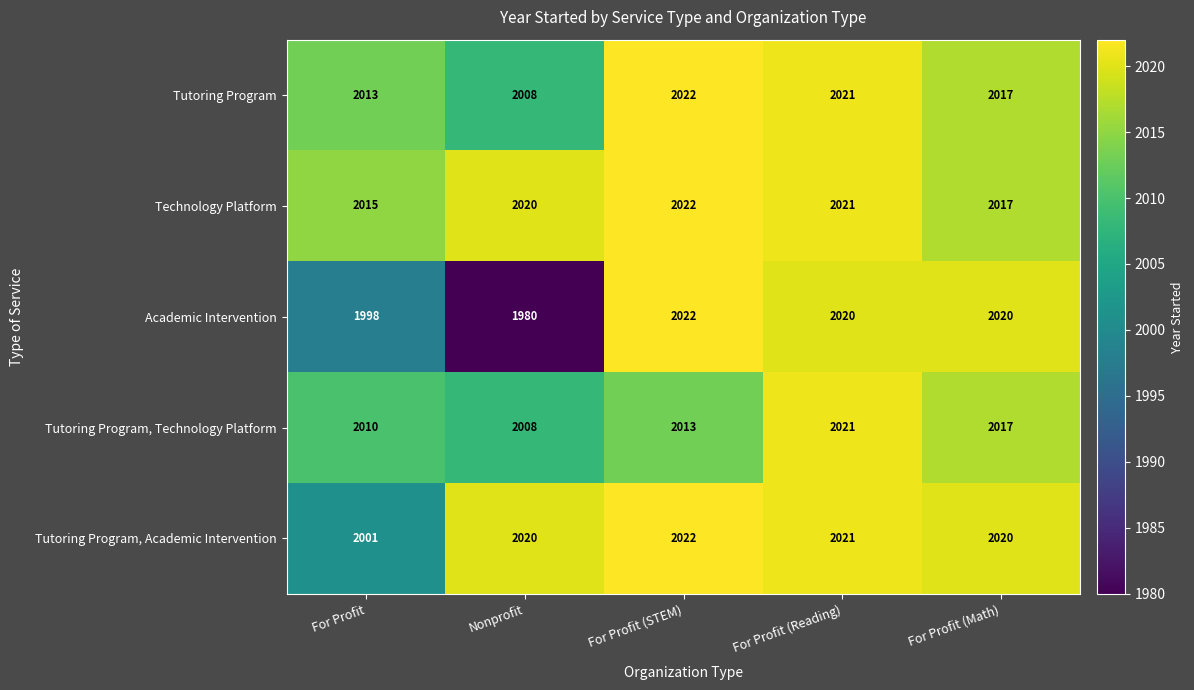

What is the difference between the maximum and minimum values in the Tutoring Program, Academic Intervention series?

21